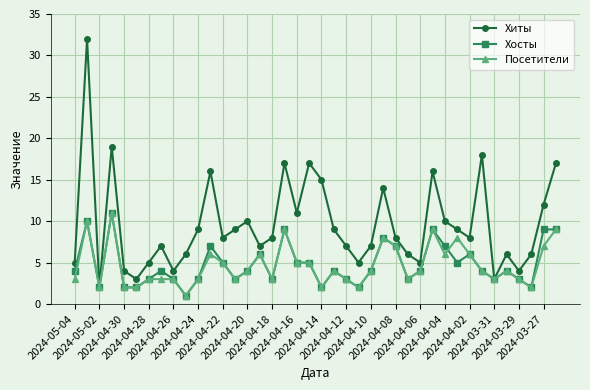

Which series has the largest total across all categories?

Хиты